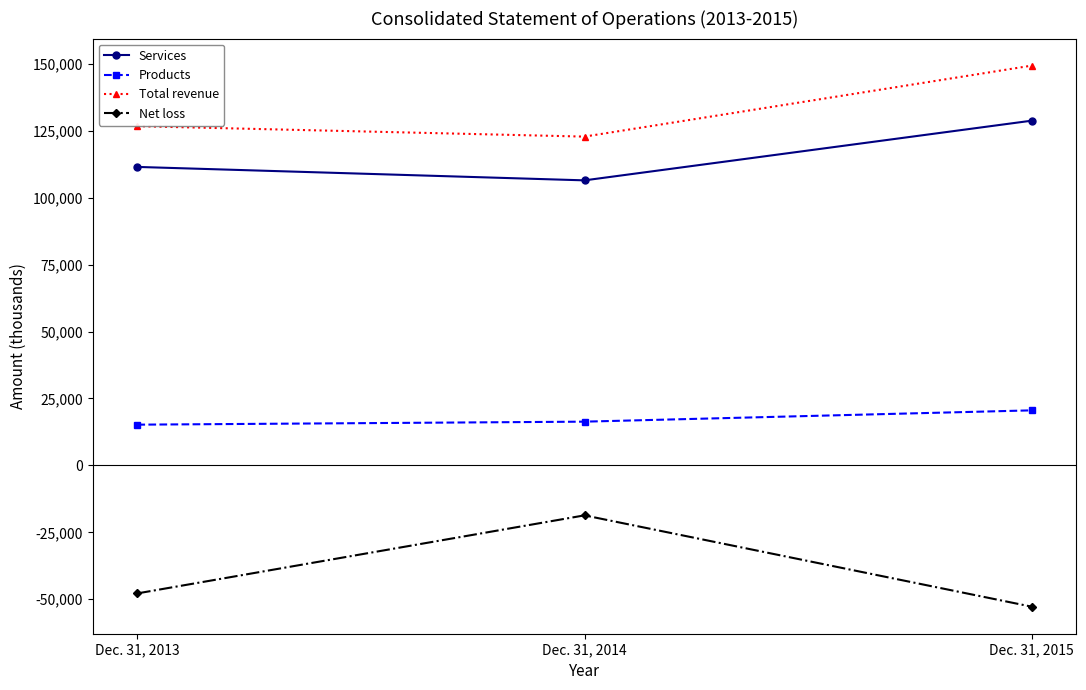

Between Dec. 31, 2013 and Dec. 31, 2014, which series saw the biggest shift?

Net loss